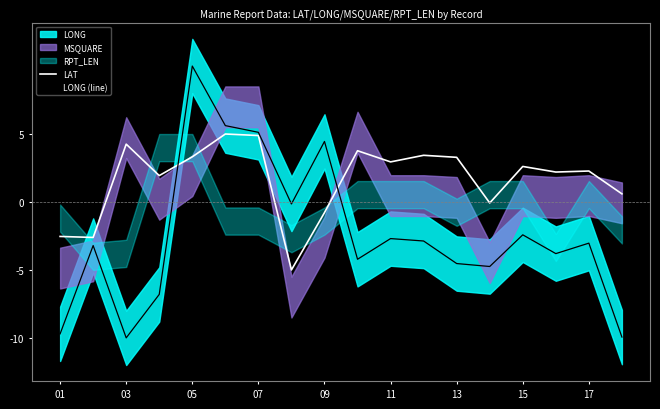

Reading left to right, list all the values displayed in this chart.

LAT: -2.5	-2.6	4.3	1.9	3.3	5.0	4.9	-5.0	-0.8	3.8	2.9	3.4	3.3	-0.1	2.6	2.2	2.3	0.6
LONG (line): -9.7	-3.2	-10.0	-6.8	10.0	5.6	5.1	-0.1	4.5	-4.2	-2.7	-2.9	-4.5	-4.7	-2.4	-3.8	-3.0	-9.9